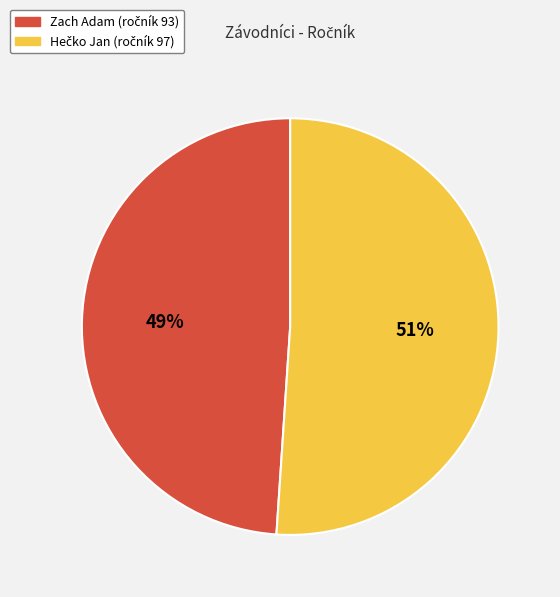

To the nearest percent, what percentage of the pie is Zach Adam?

49%